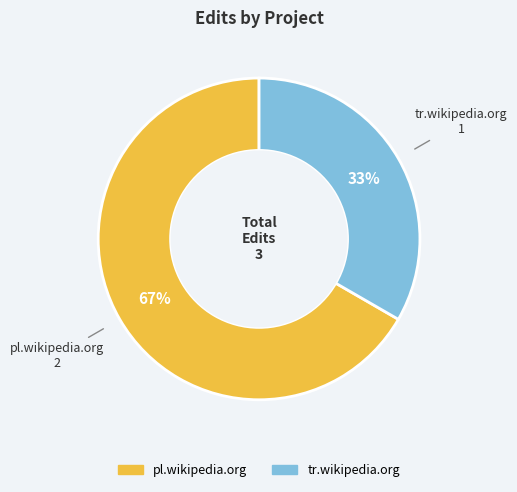

Does tr.wikipedia.org account for over 50% of the chart?

No